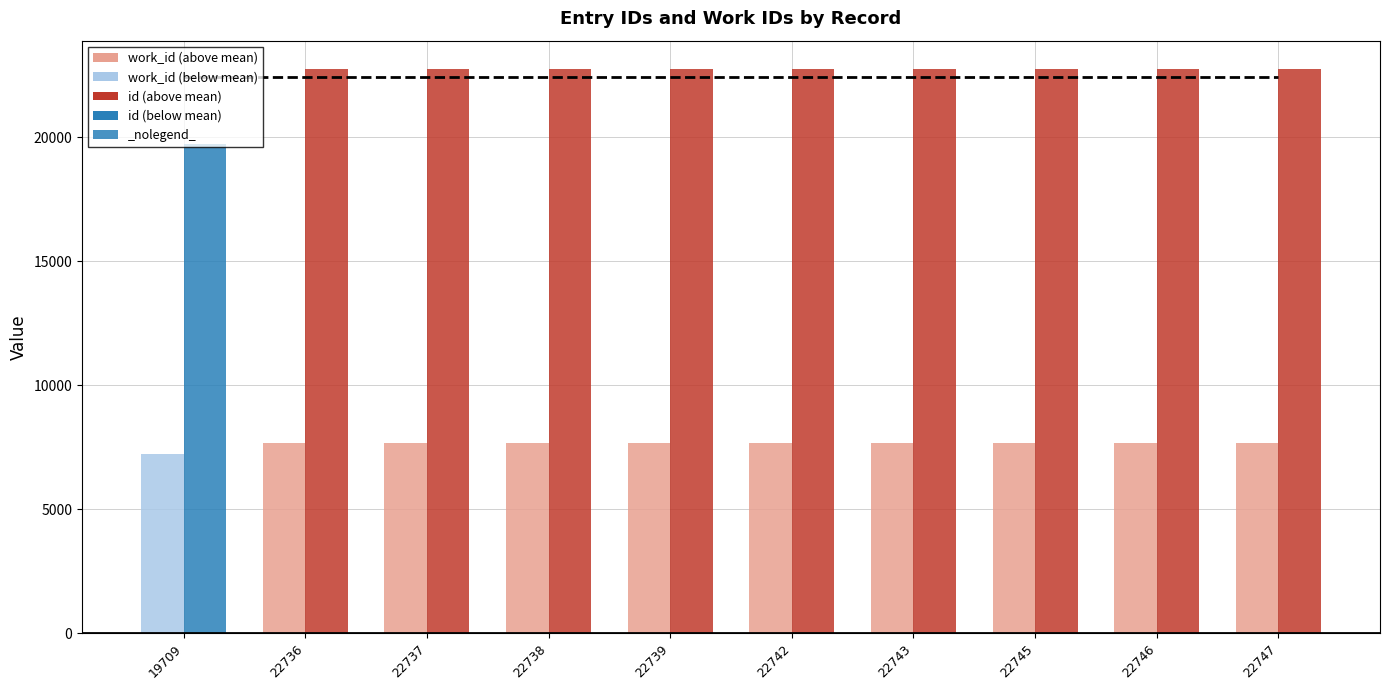

What is the spread (max minus min) of values at 22743?

15069